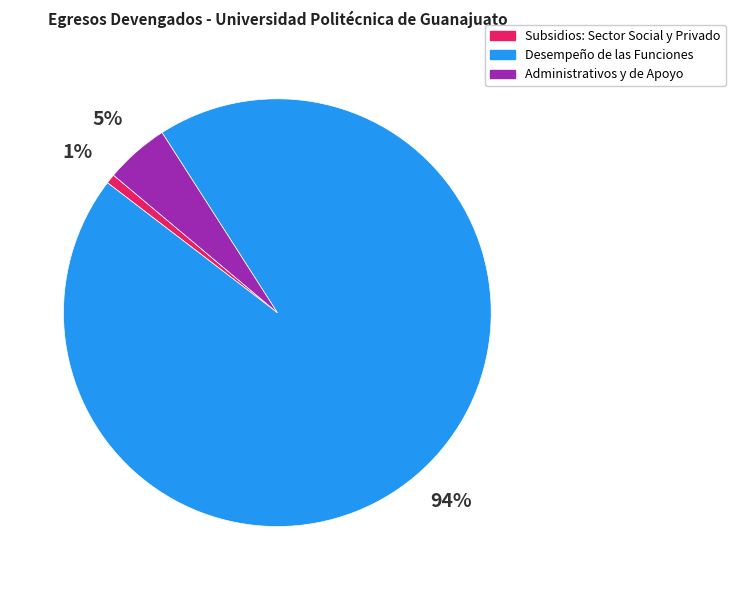

Which category has the smallest portion of the pie?

Subsidios: Sector Social y Privado